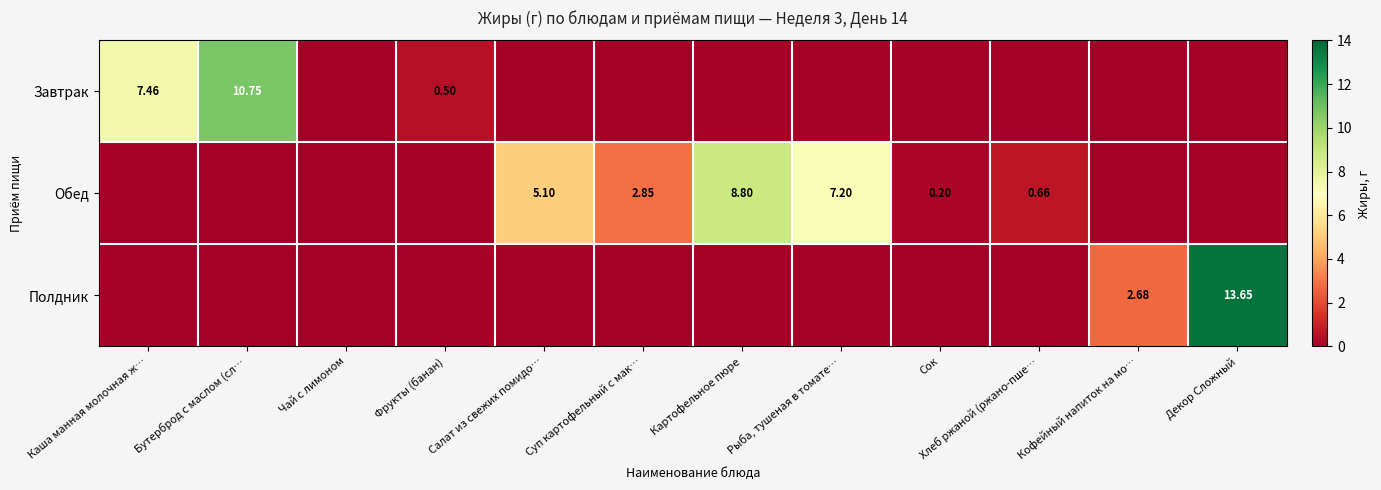

What is the spread (max minus min) of values at Картофельное пюре?

8.8